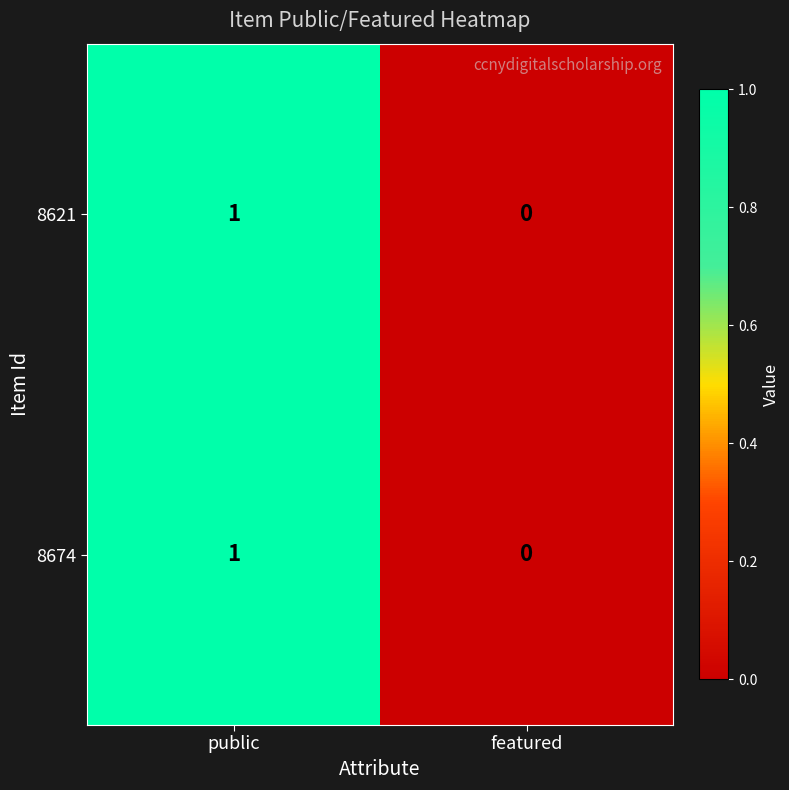

Is the value of 8674 at featured greater than the value of 8621 at public?

No